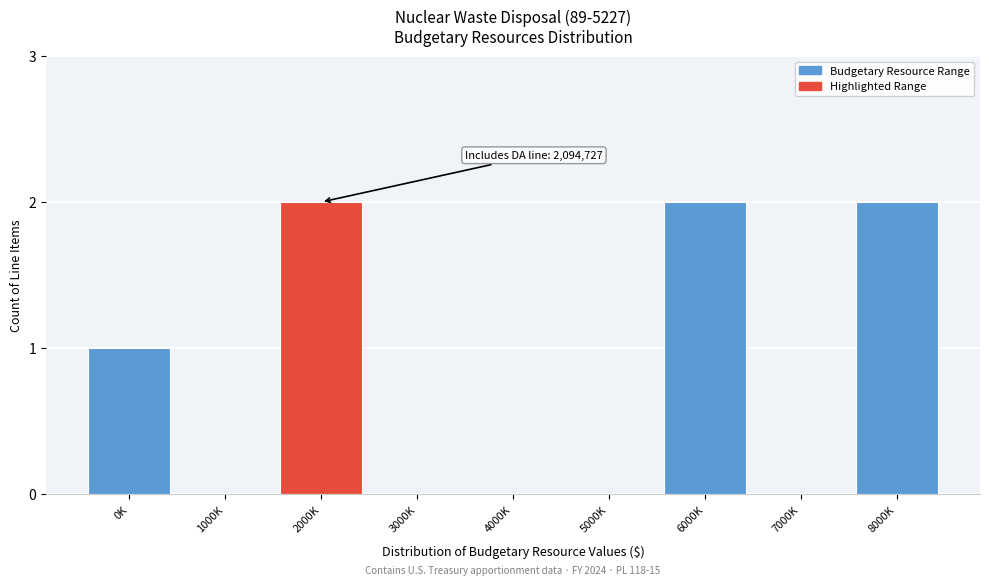

Reading left to right, what are all the values shown in this chart?

0K=1	1000K=0	2000K=2	3000K=0	4000K=0	5000K=0	6000K=2	7000K=0	8000K=2